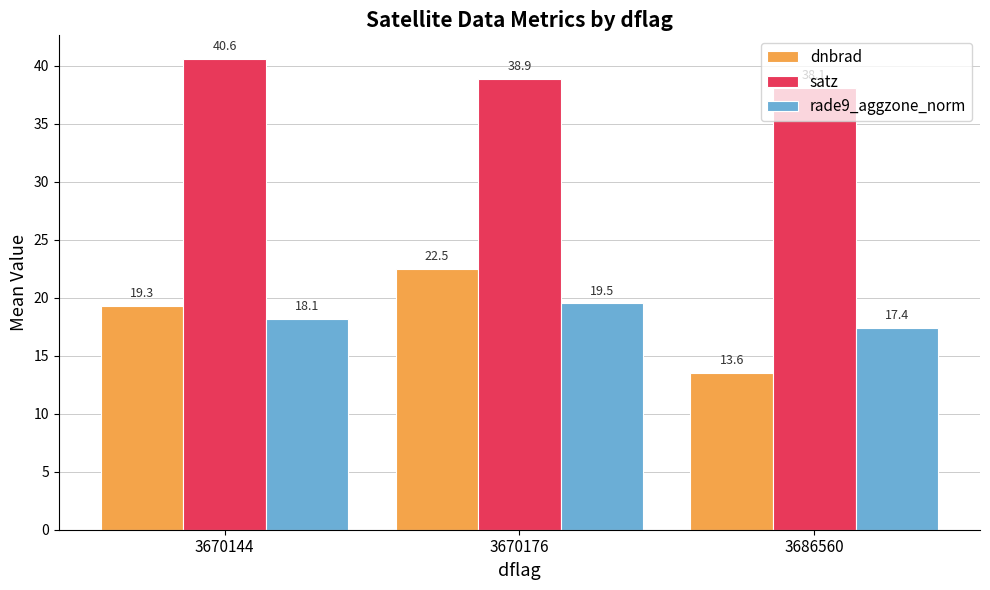

Is it true that rade9_aggzone_norm equals 17.4 at 3686560?

True